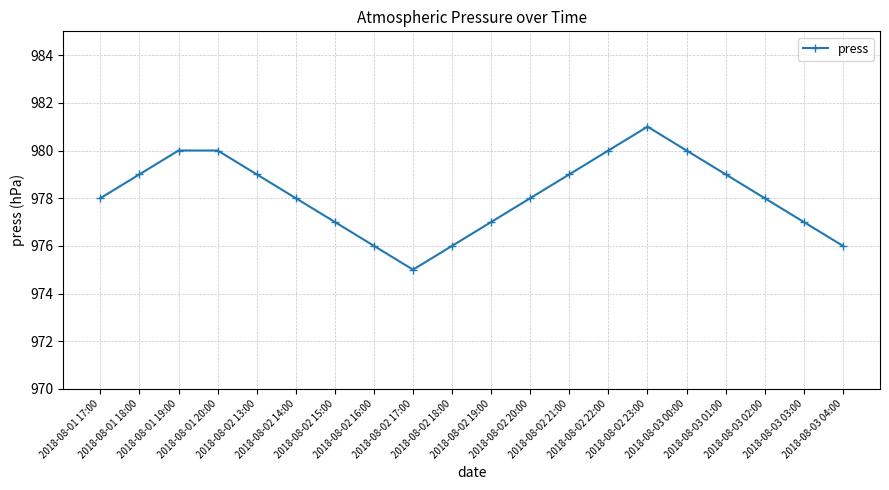

Reading left to right, extract all data points from this chart.

2018-08-01 17:00=978	2018-08-01 18:00=979	2018-08-01 19:00=980	2018-08-01 20:00=980	2018-08-02 13:00=979	2018-08-02 14:00=978	2018-08-02 15:00=977	2018-08-02 16:00=976	2018-08-02 17:00=975	2018-08-02 18:00=976	2018-08-02 19:00=977	2018-08-02 20:00=978	2018-08-02 21:00=979	2018-08-02 22:00=980	2018-08-02 23:00=981	2018-08-03 00:00=980	2018-08-03 01:00=979	2018-08-03 02:00=978	2018-08-03 03:00=977	2018-08-03 04:00=976